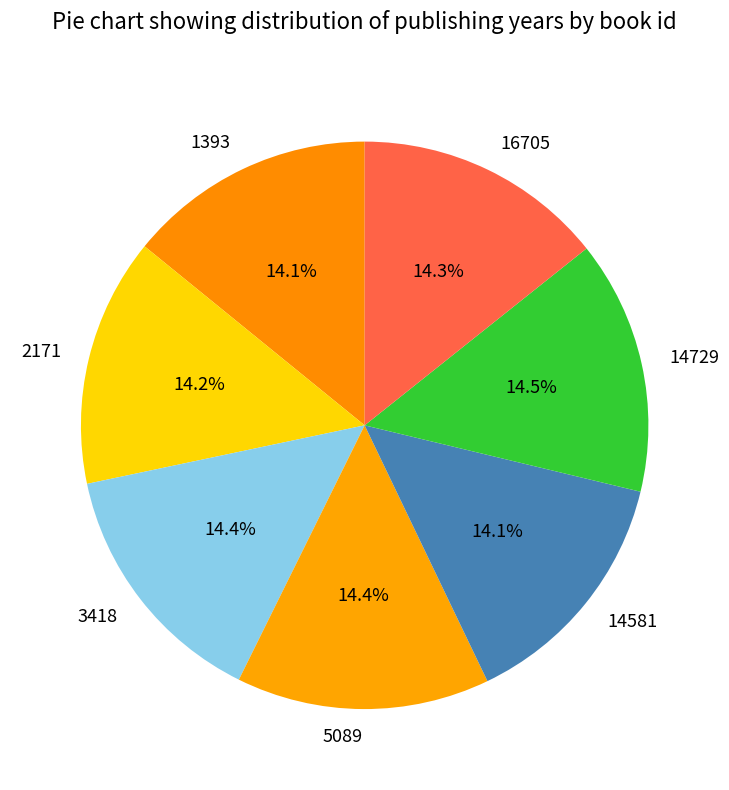

Approximately how many times larger is the value at 14581 compared to 16705?

1.0